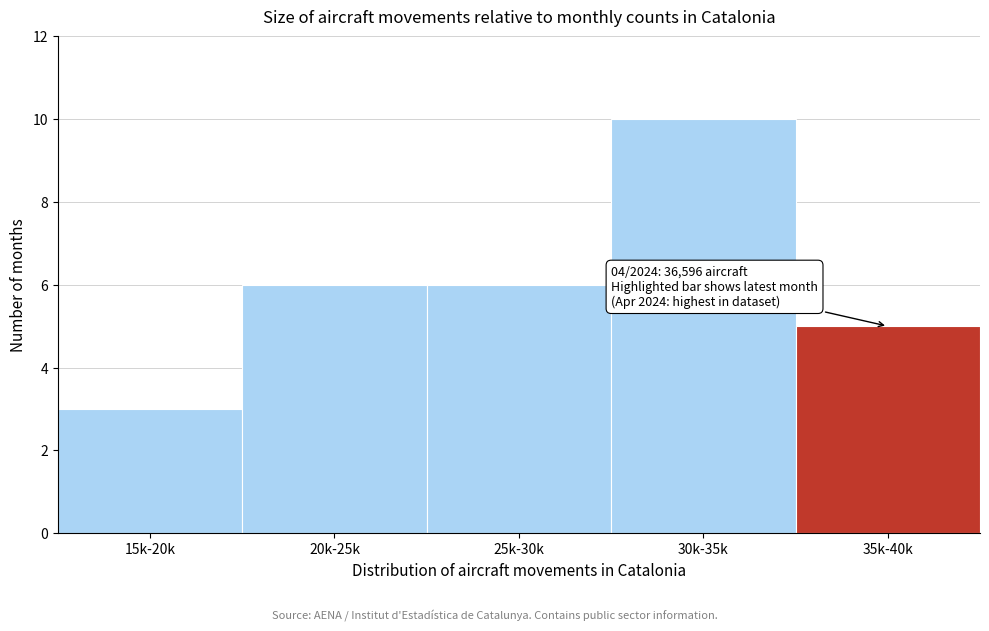

Reading left to right, list all the values displayed in this chart.

15k-20k=3	20k-25k=6	25k-30k=6	30k-35k=10	35k-40k=5